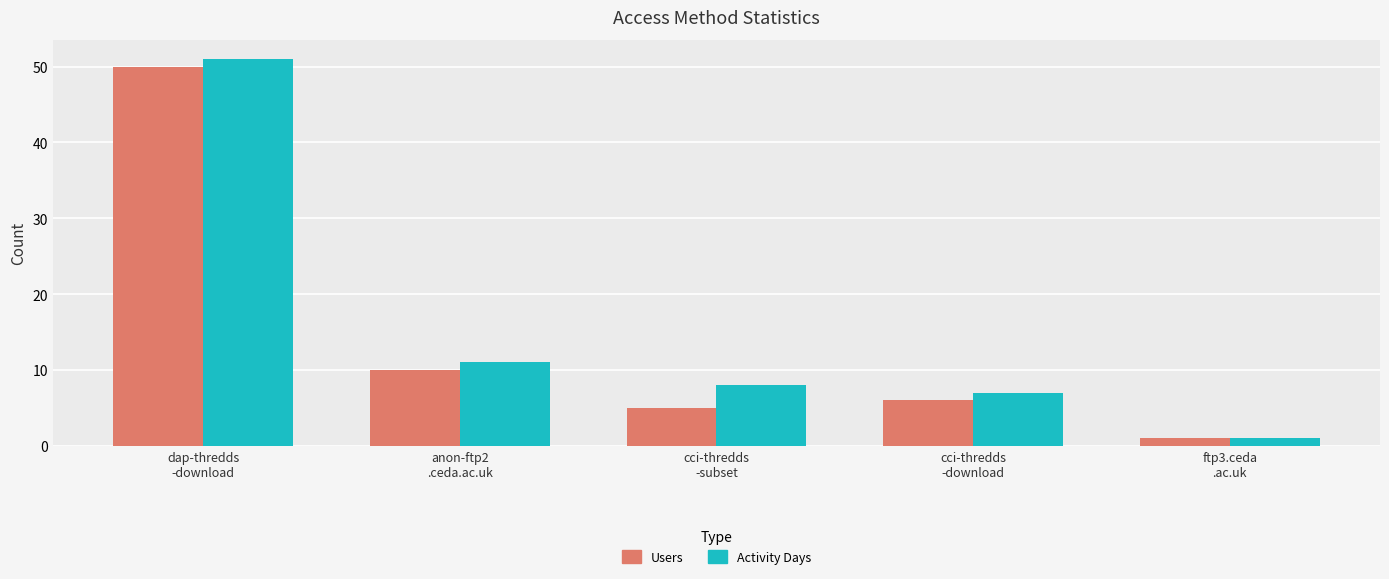

Which category has the lowest value in the Activity Days series?

ftp3.ceda
.ac.uk